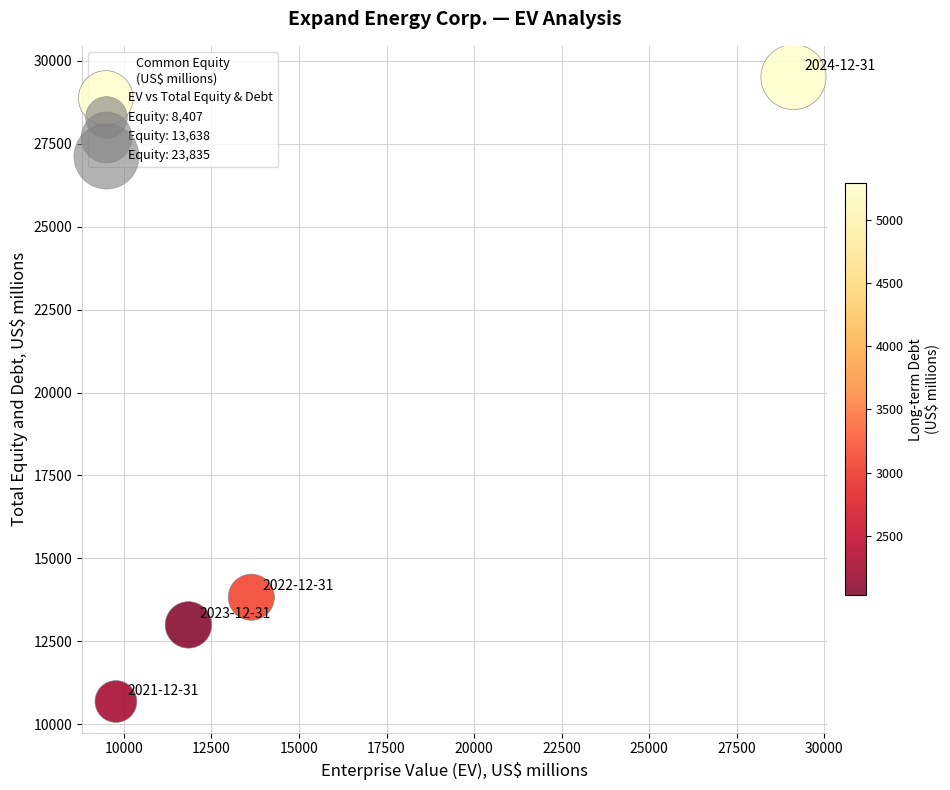

What is the average X value?

16093